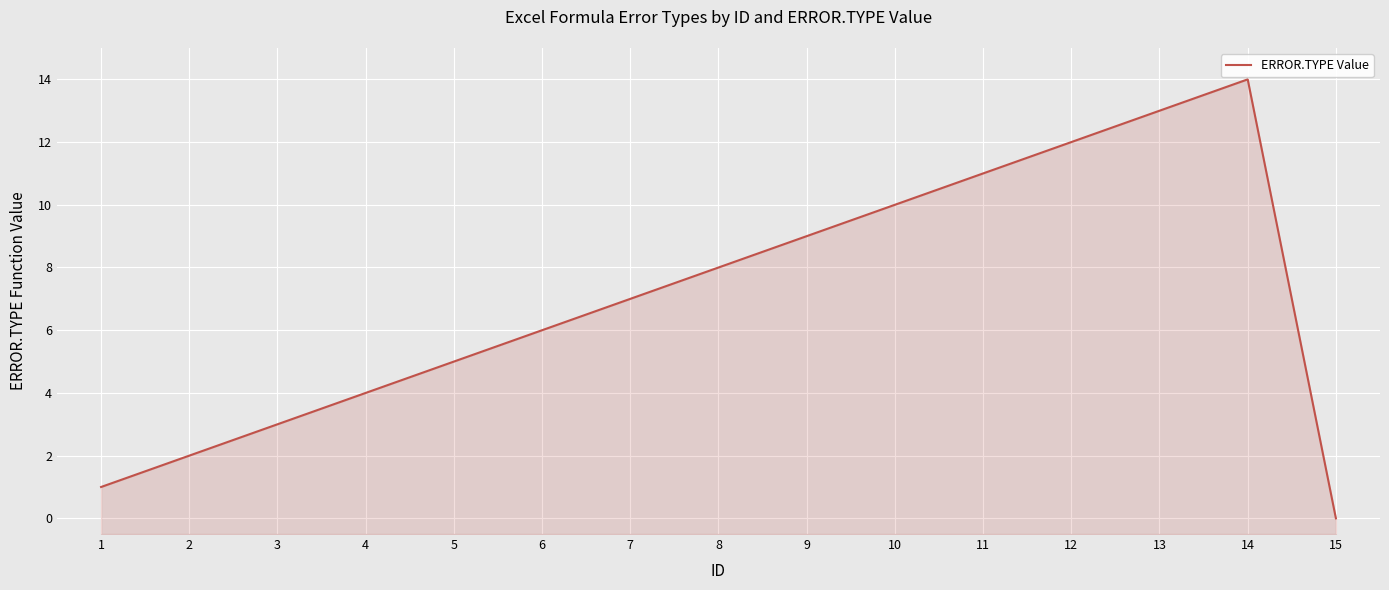

How many values exceed 7?

7